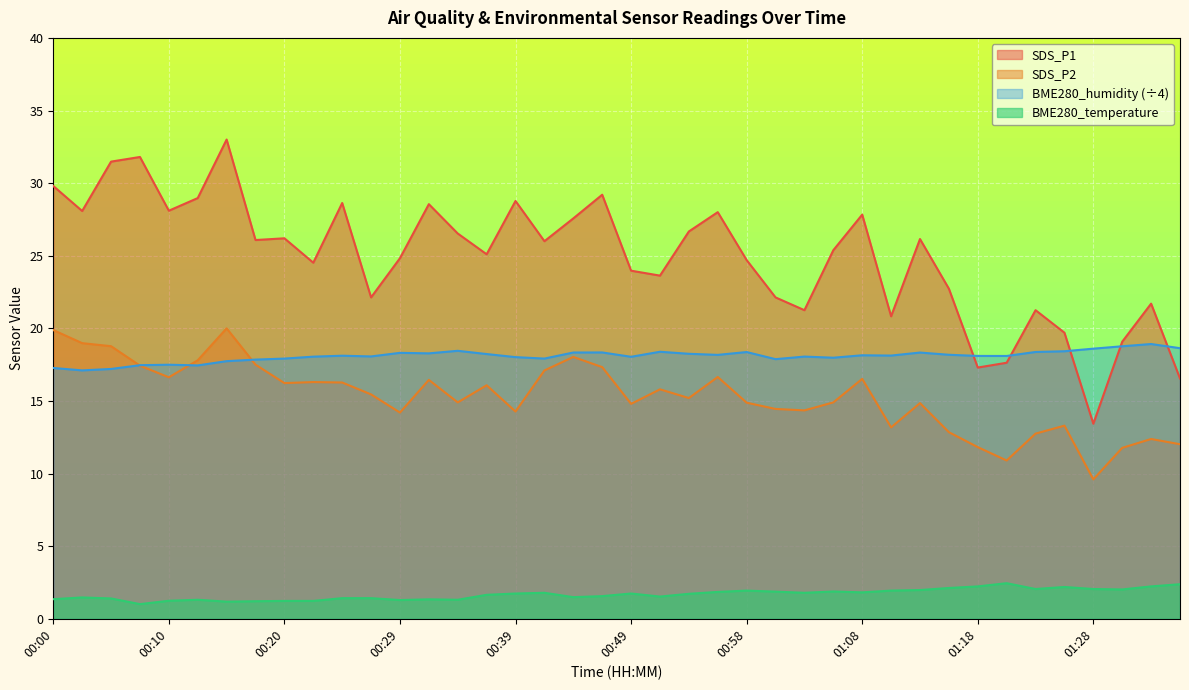

True or false: BME280_temperature and SDS_P1 cross at least once.

False